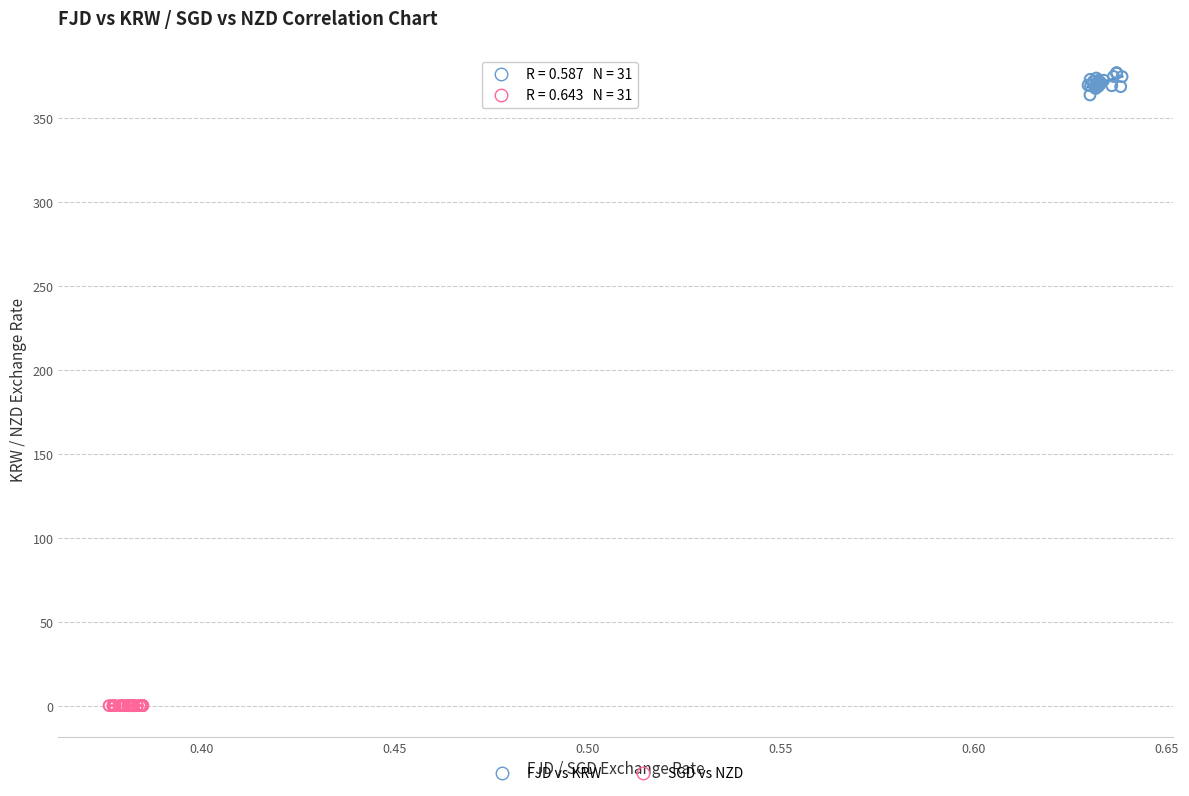

Which series has the largest Y range (max minus min)?

FJD vs KRW